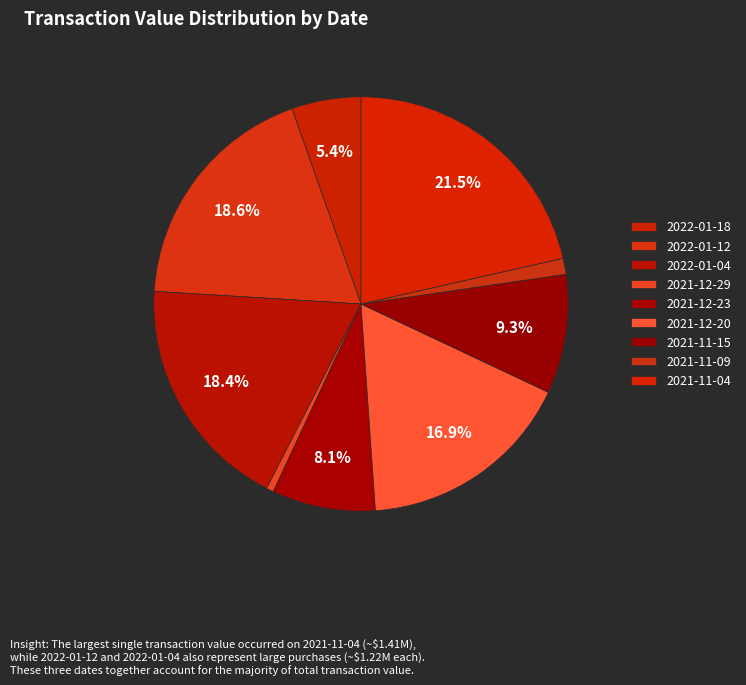

Is there a majority slice in this chart?

No